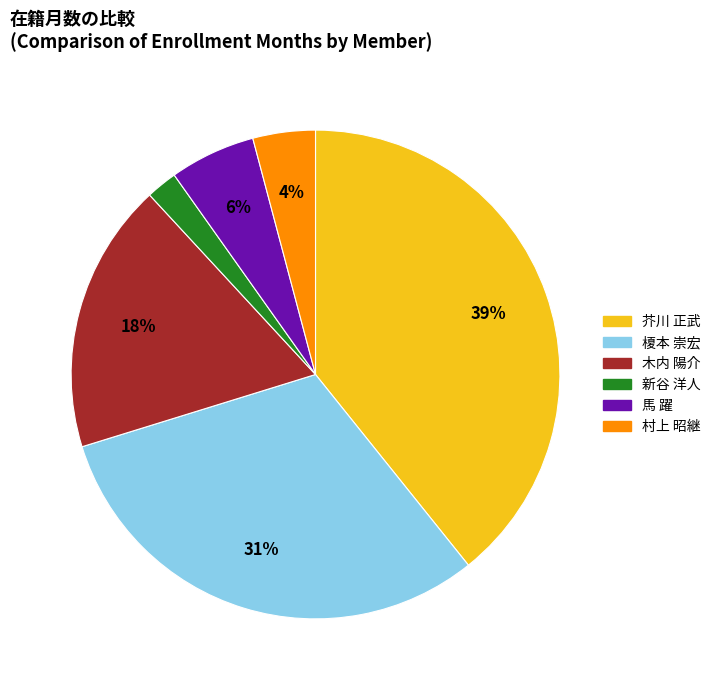

What is the ratio of the value at 木内 陽介 to the value at 芥川 正武?

0.5